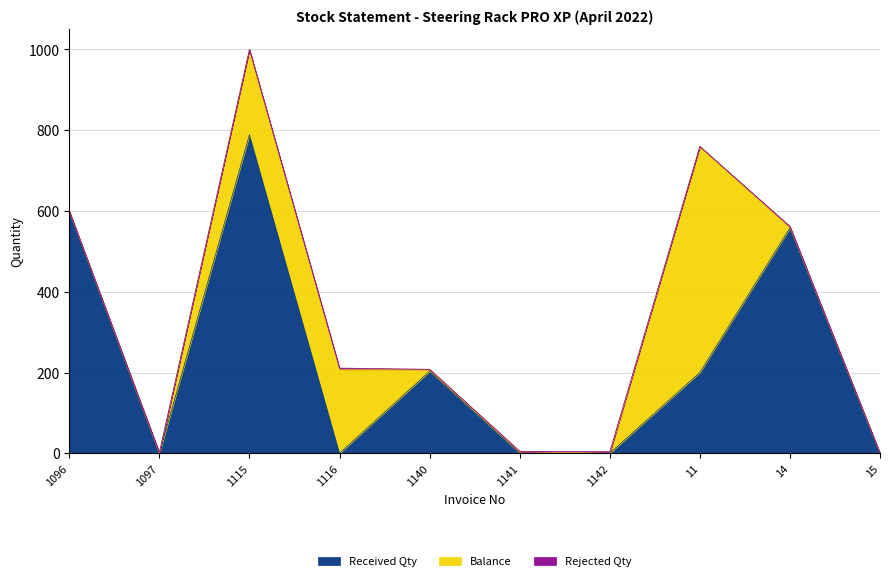

After their last crossing, which series has the higher values: Balance or Rejected Qty?

Balance